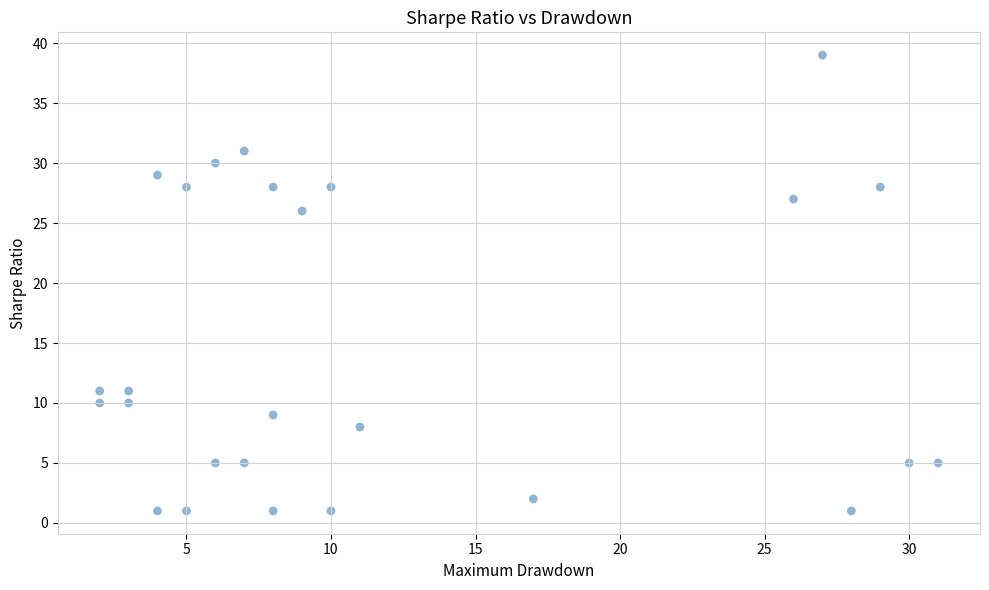

What is the range of X values (max minus min)?

29